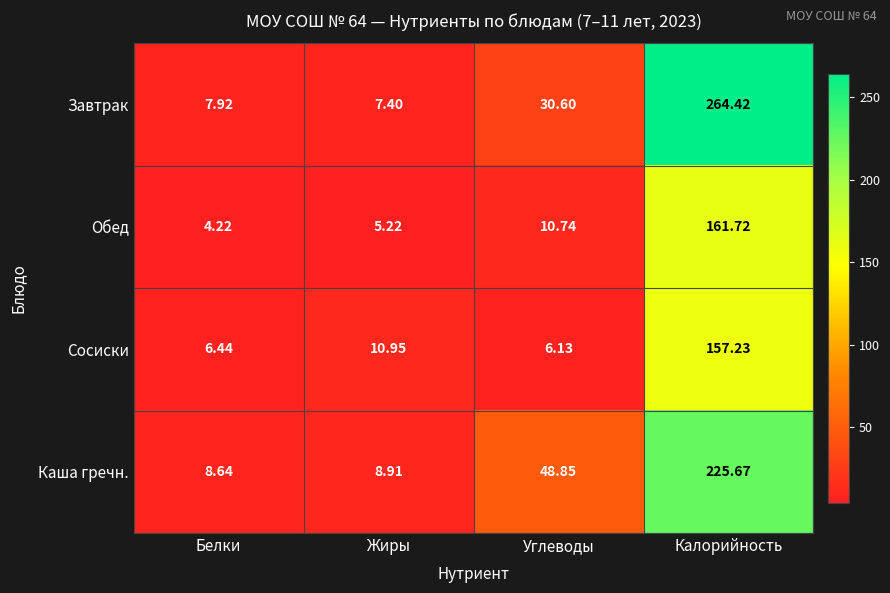

List the series in order of their peak value, highest first.

Завтрак, Каша гречн., Обед, Сосиски